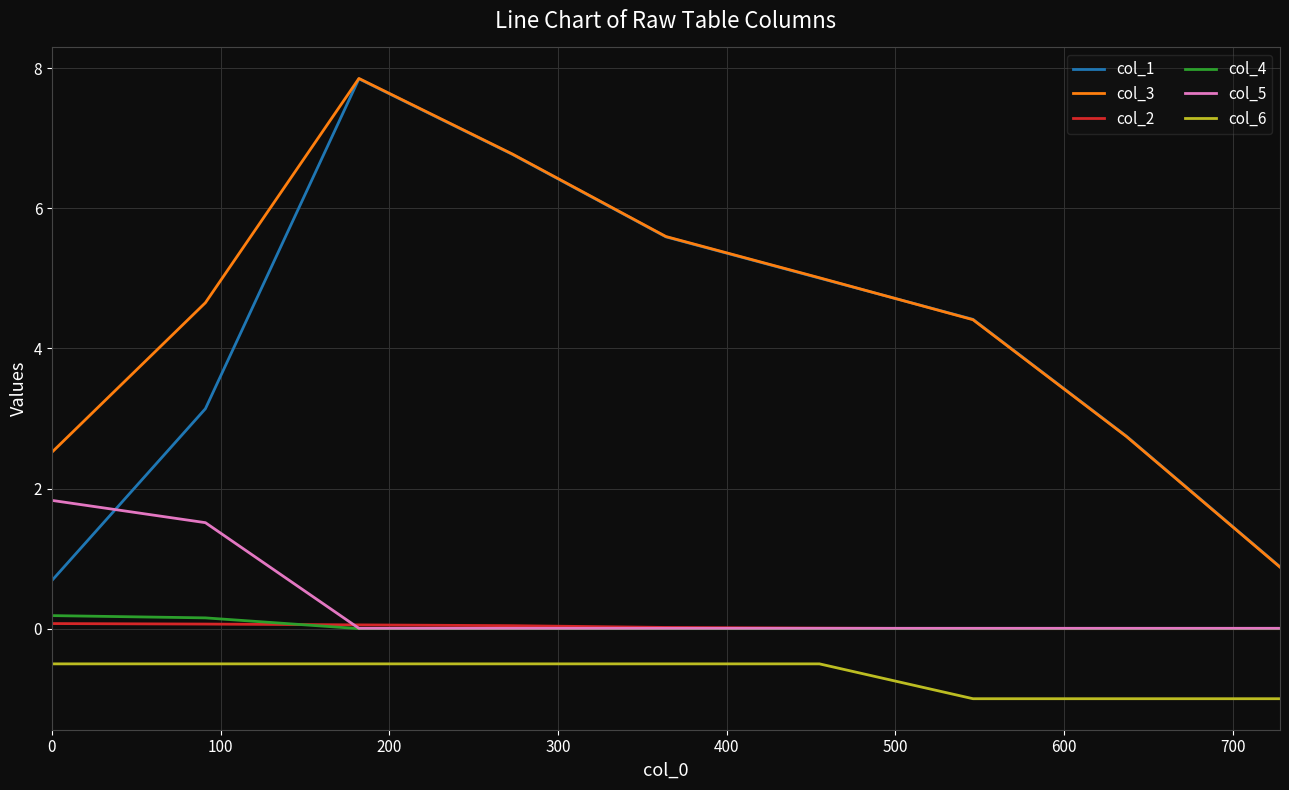

Which series ends up on top after the final intersection of col_3 and col_1?

col_1